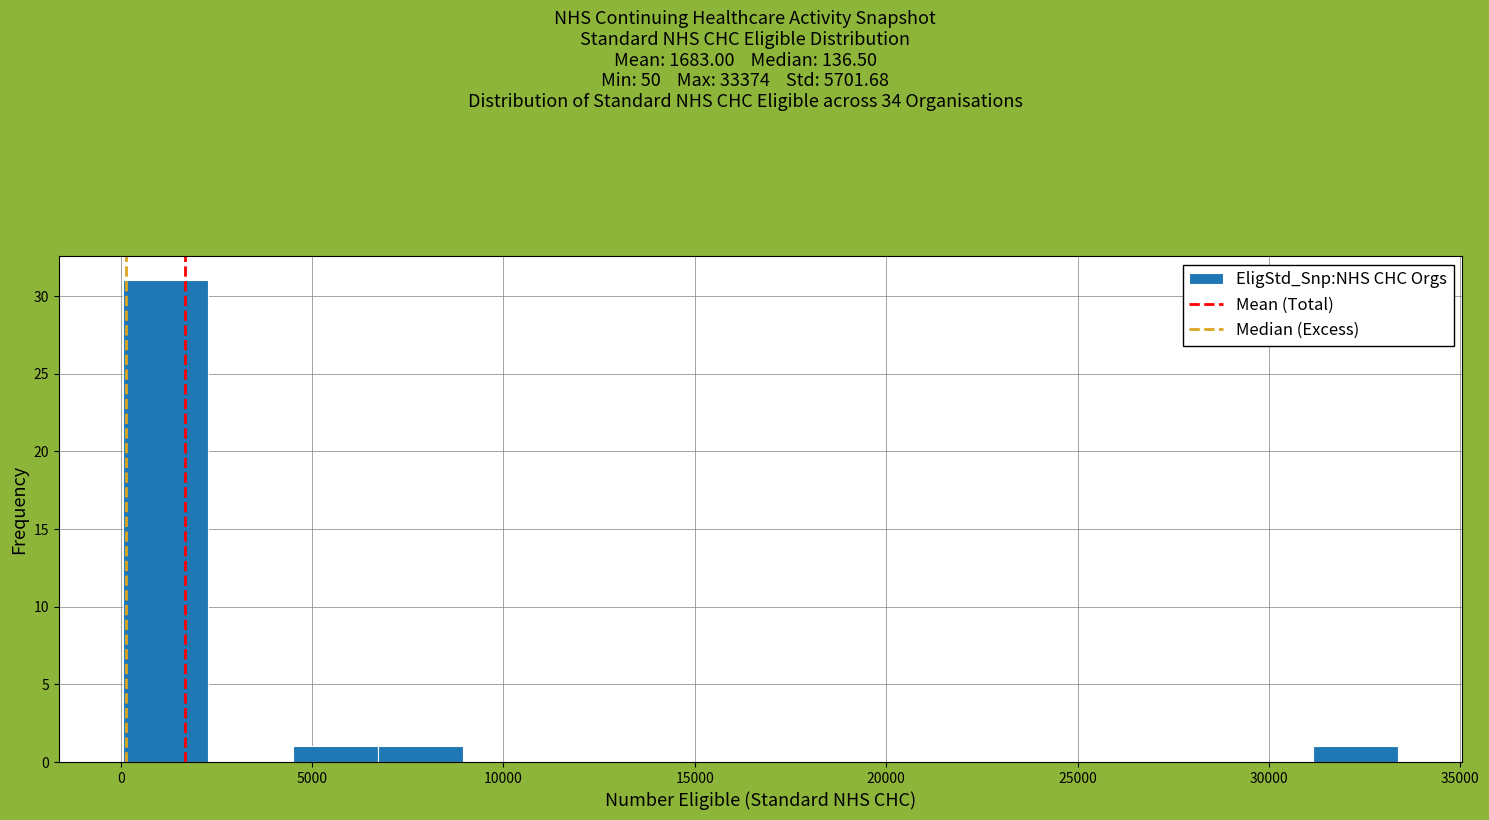

How tall is the bar that spans 0 to 2500 on the x-axis? Neither the bar edges nor the heights are printed on the chart, so give them approximately, as read against the axes.

31